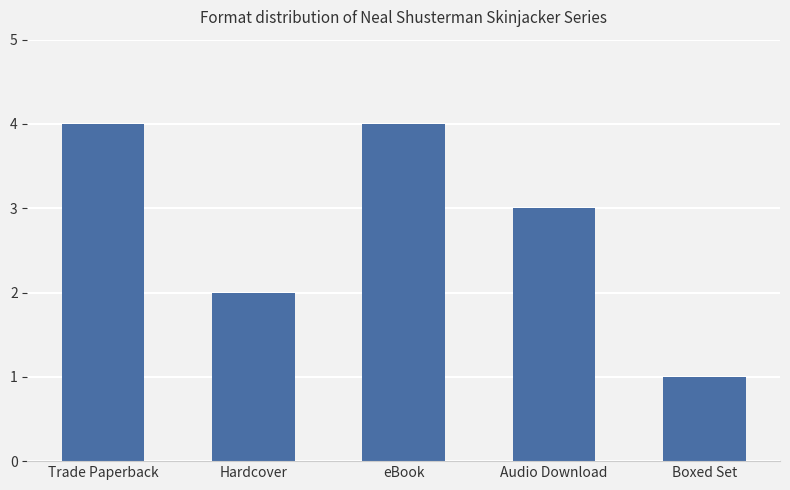

Count the number of data series in this chart.

1